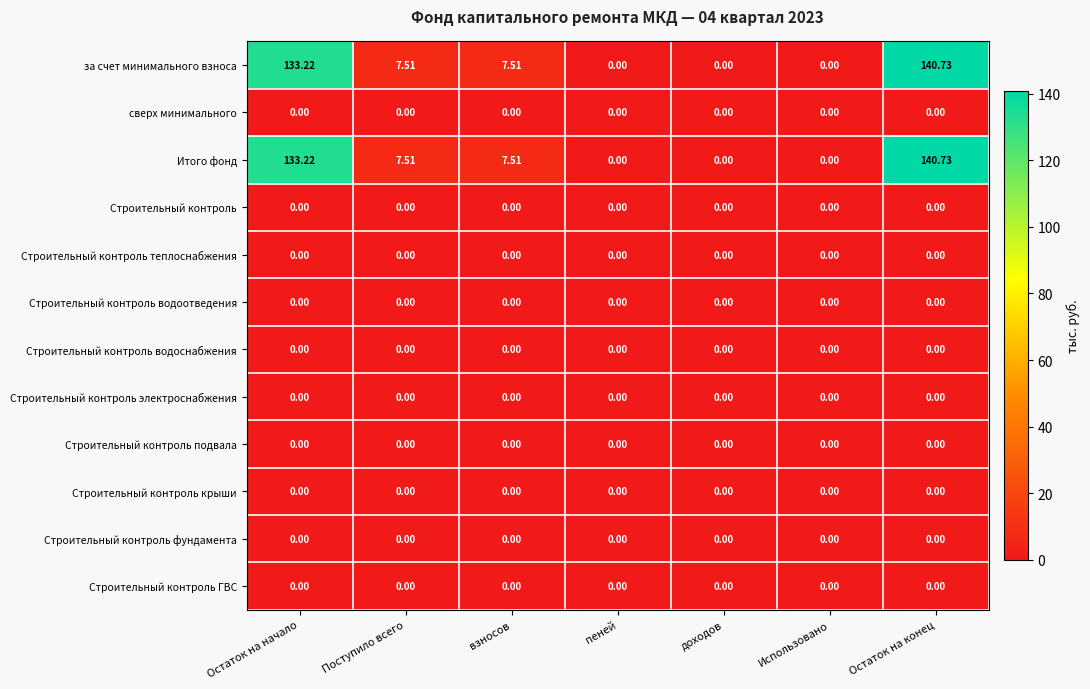

Which category has the highest value in the за счет минимального взноса series?

Остаток на конец